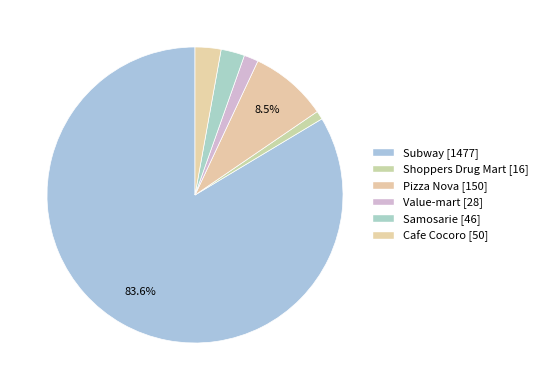

Does Shoppers Drug Mart account for over 50% of the chart?

No